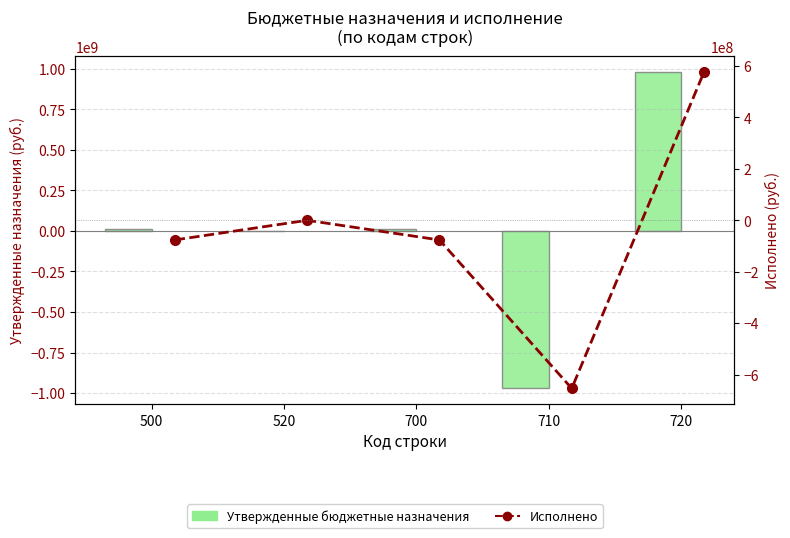

Read the Исполнено value at 710.

-654099578.5